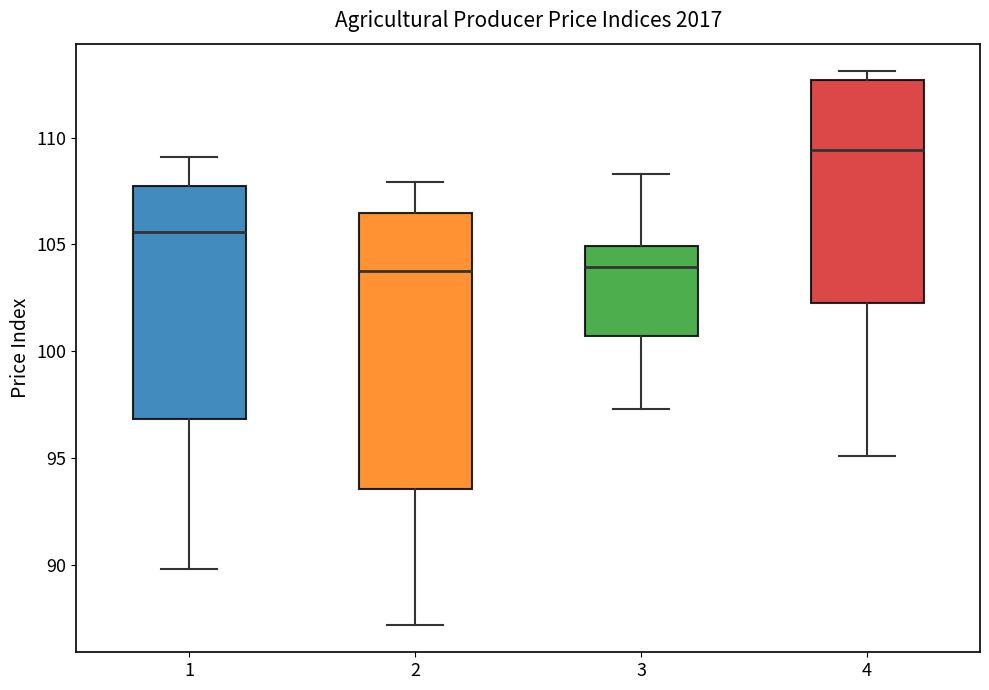

Reading left to right, read every box against the y-axis: the position of its median line, the range the box covers, and the ends of its whiskers. The values are not printed on the chart, so give them approximately, as read against the axis.

1: median 105.5, box 97.0 to 107.5, whiskers 90.0 to 109.0
2: median 104.0, box 93.5 to 106.5, whiskers 87.0 to 108.0
3: median 104.0, box 100.5 to 105.0, whiskers 97.5 to 108.5
4: median 109.5, box 102.5 to 112.5, whiskers 95.0 to 113.0